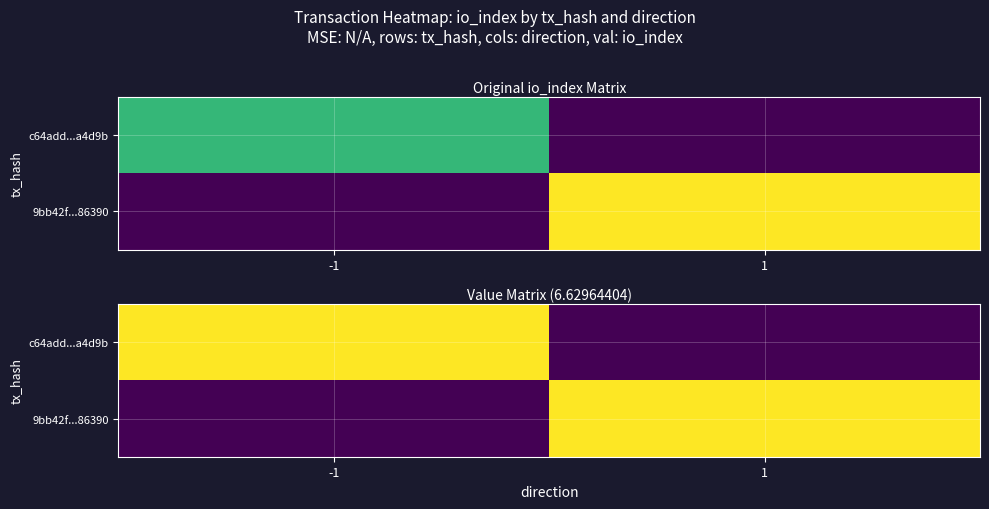

How many positive values does the c64add...a4d9b series have?

1